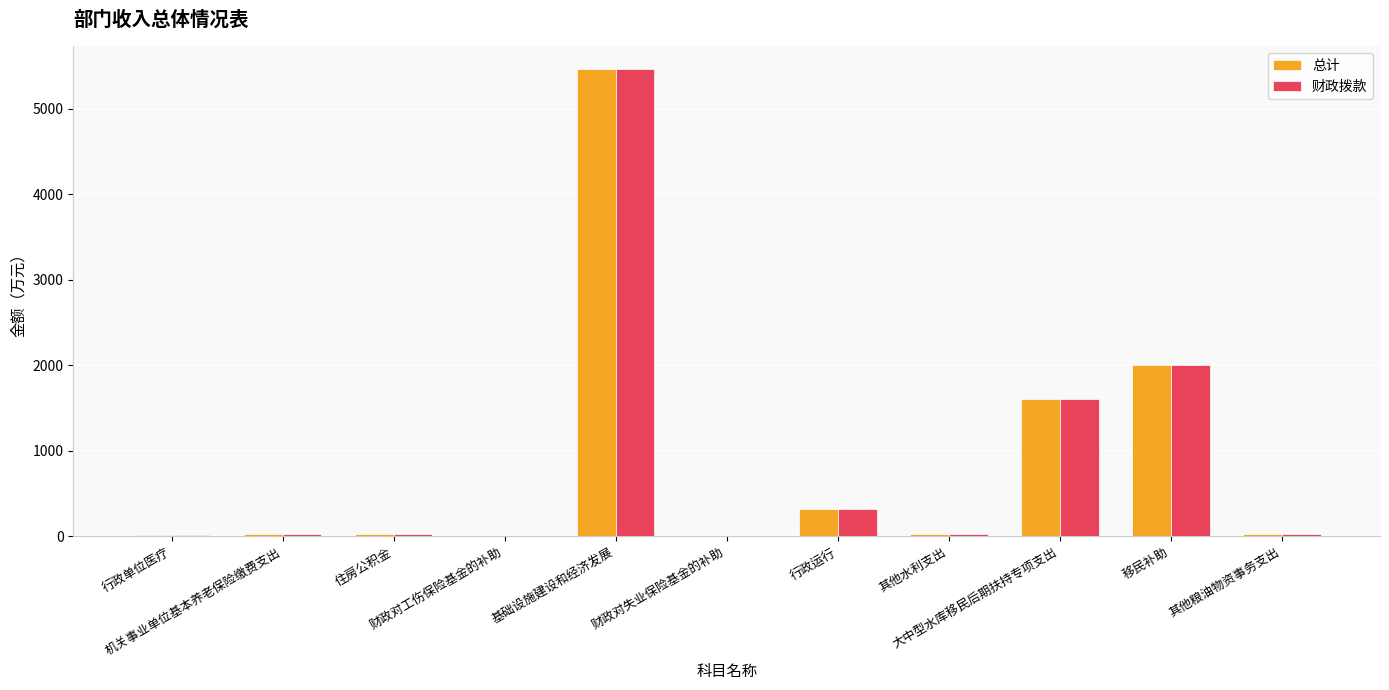

Does the chart contain stacked bars?

No